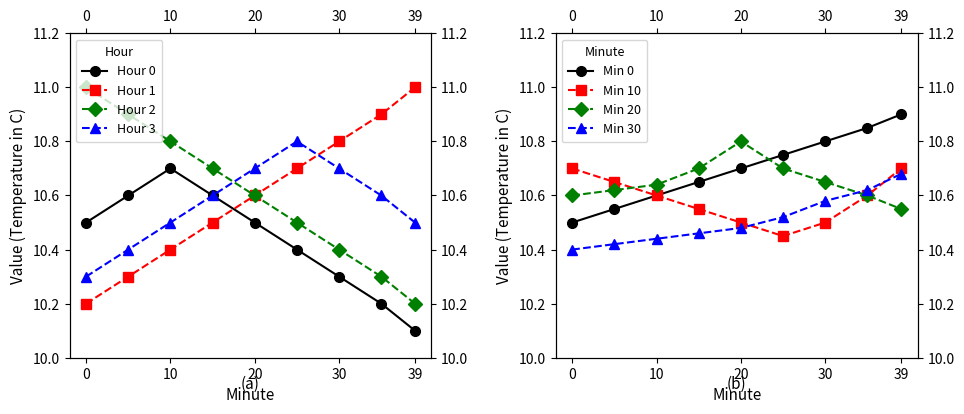

What is the total value across all series at 15?

42.4